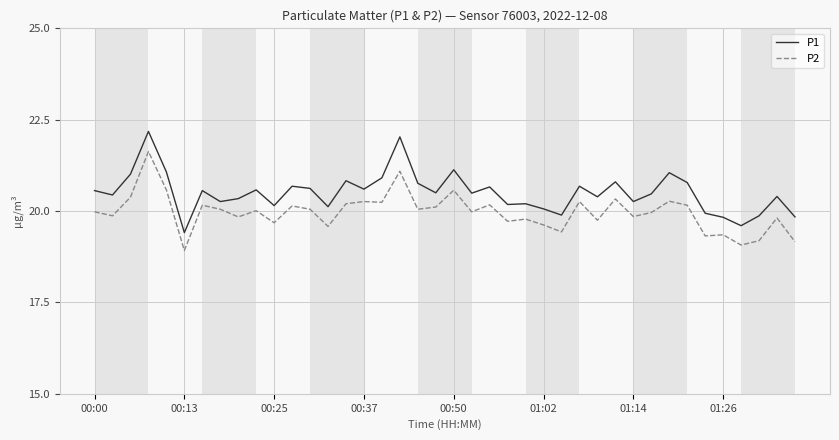

Which series has the largest total across all categories?

P1